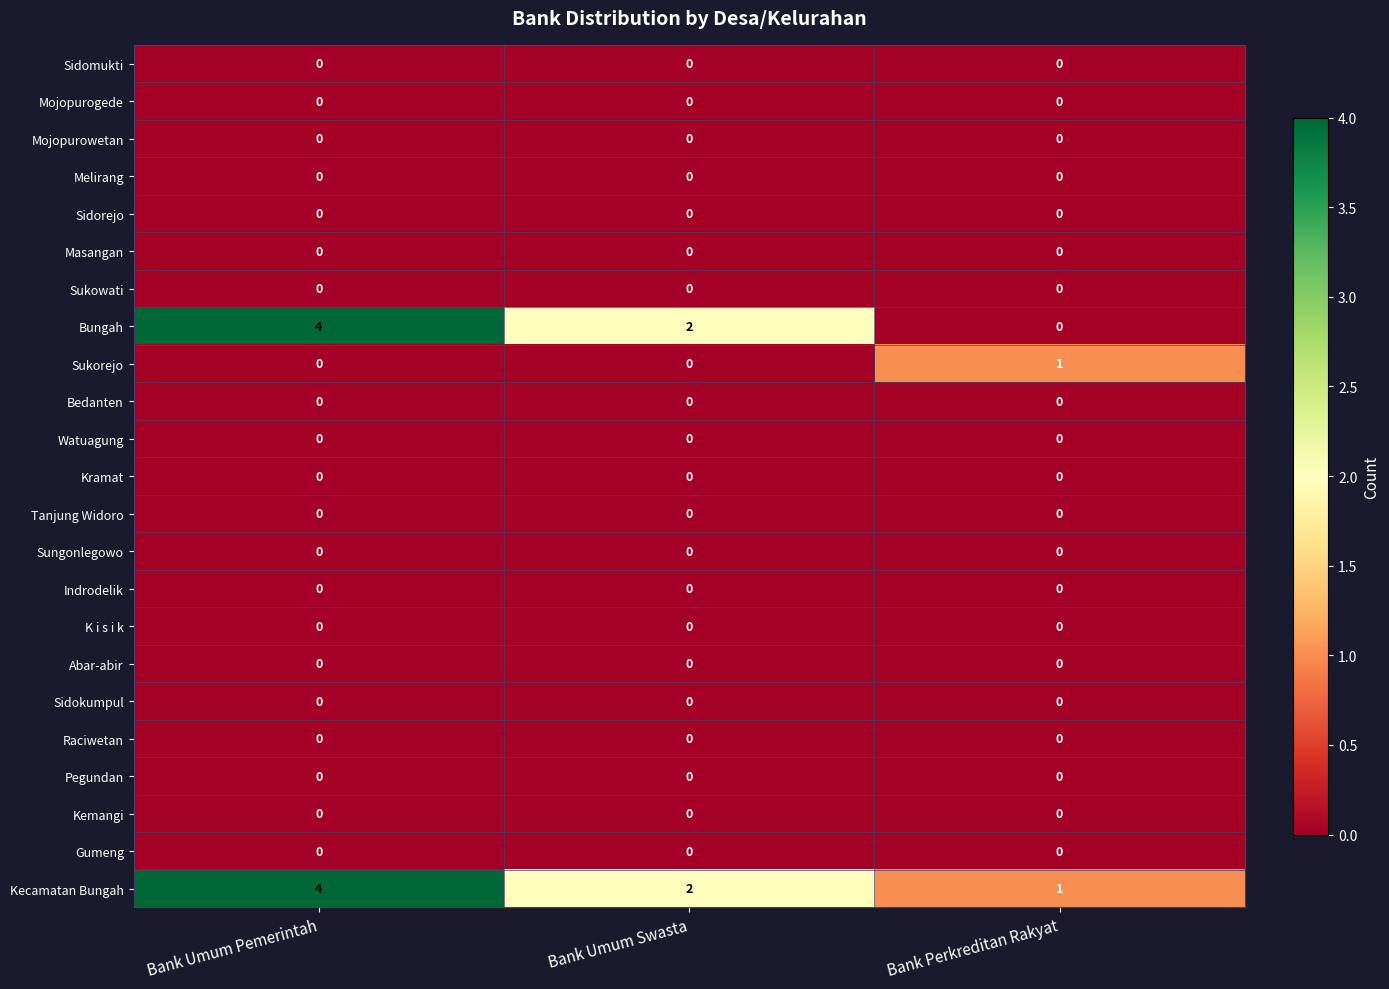

How many distinct data groups are displayed?

23